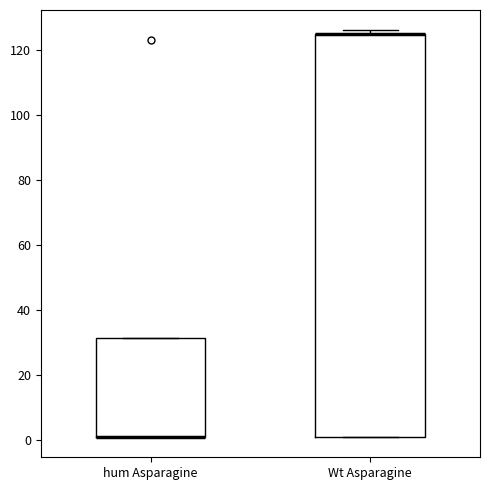

Reading left to right, transcribe this box plot: for each box, give where its median line is, the range the box spans, and where its two whiskers end, as read against the y-axis. The values are not printed on the chart, so give them approximately, as read against the axis.

hum Asparagine: median 2 (drawn on the box's lower edge), box 2 to 32, whiskers 2 to 32
Wt Asparagine: median 126 (drawn on the box's upper edge), box 2 to 126, whiskers 2 to 126 (just above the box's upper edge)